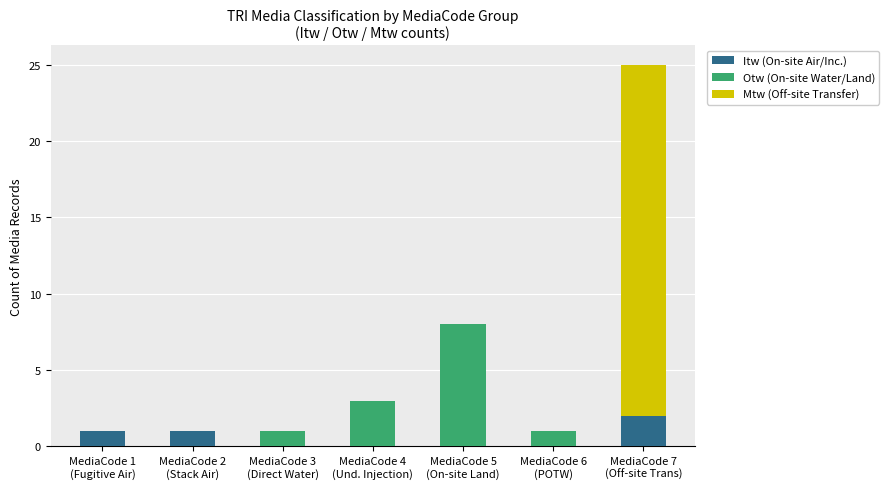

What is the sum of all Itw (On-site Air/Inc.) values?

4